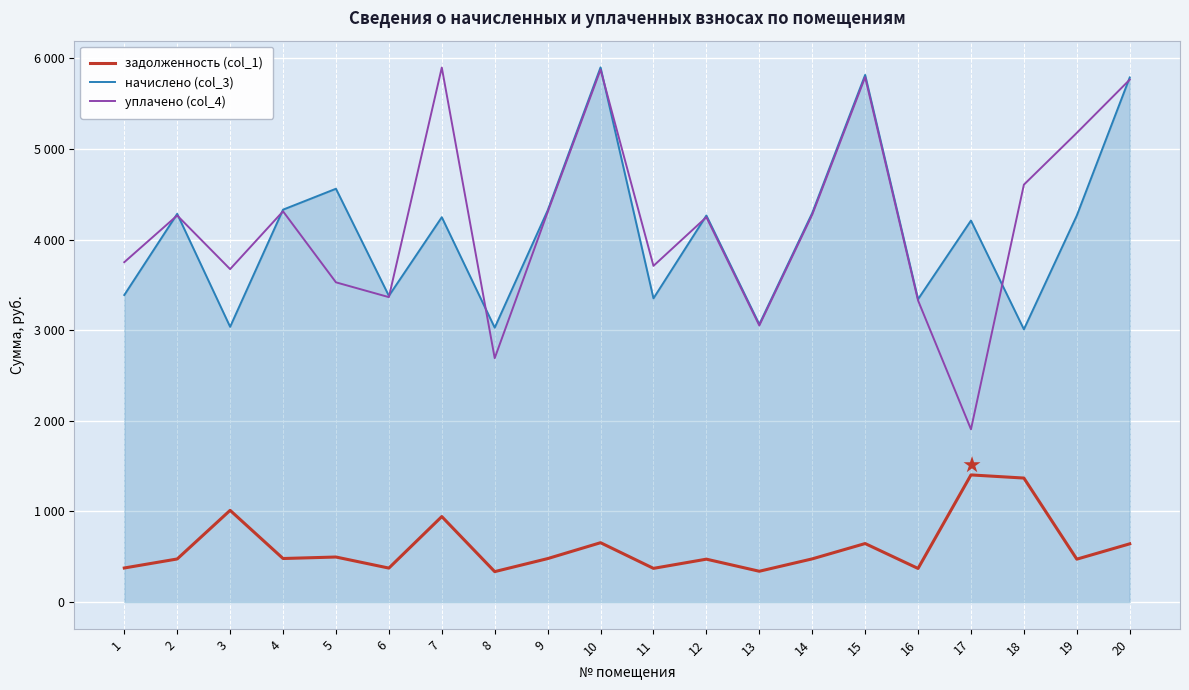

Does the chart display data point markers on the line(s)?

No